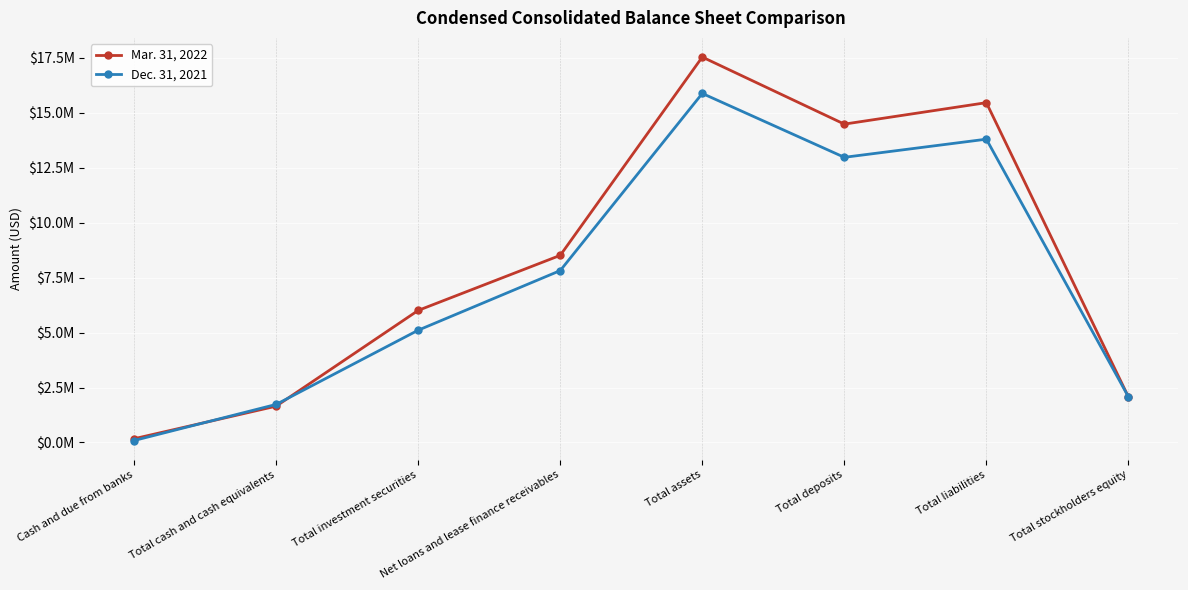

What is the difference between the highest and lowest values at Total investment securities?

900178